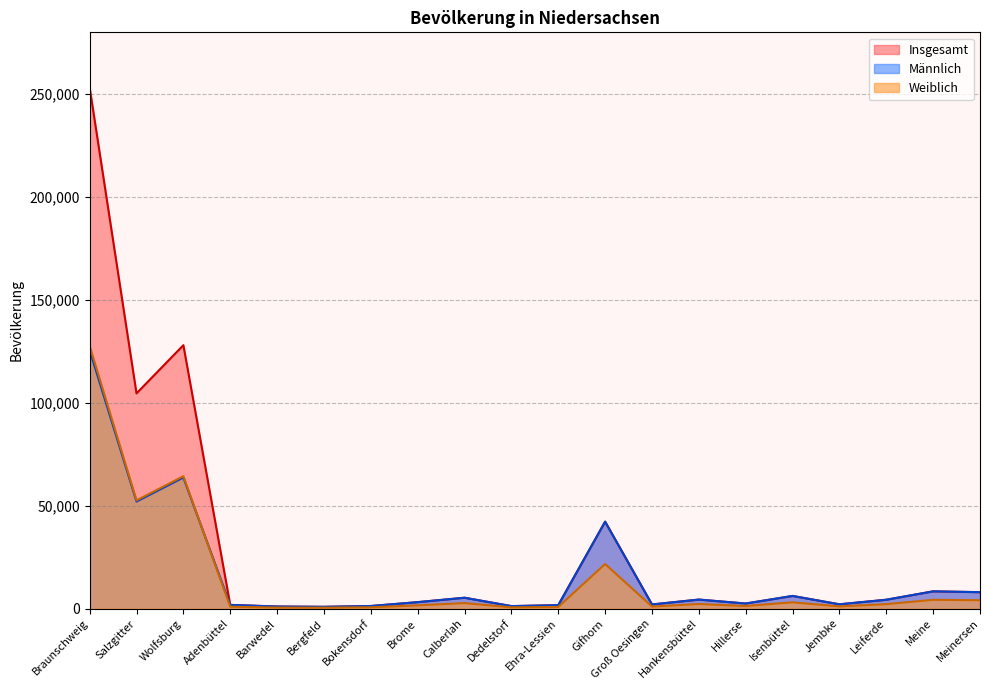

True or false: Insgesamt and Weiblich intersect in this chart.

False